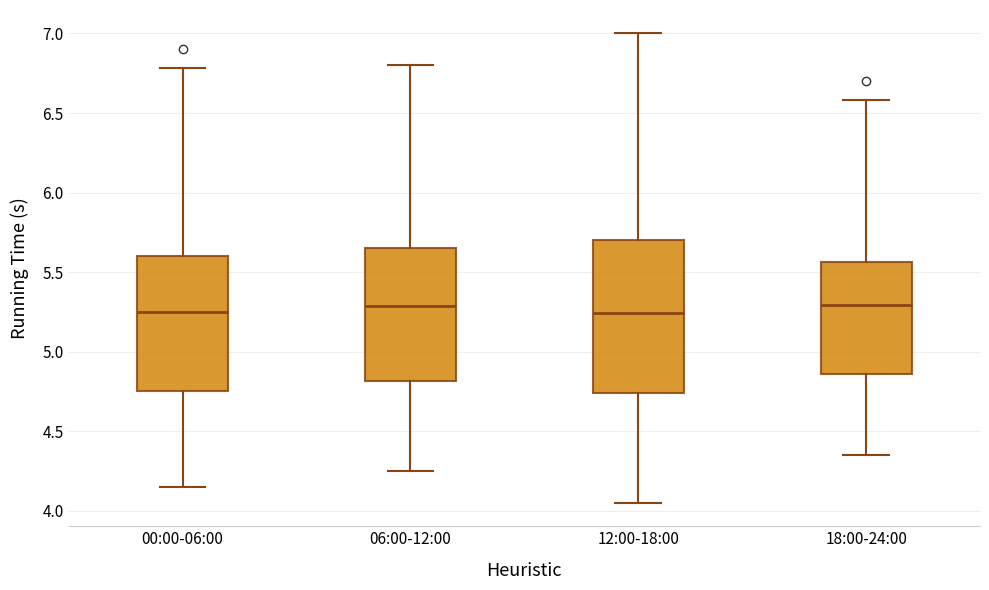

Which box is the tallest, from its lower edge to its upper edge?

12:00-18:00